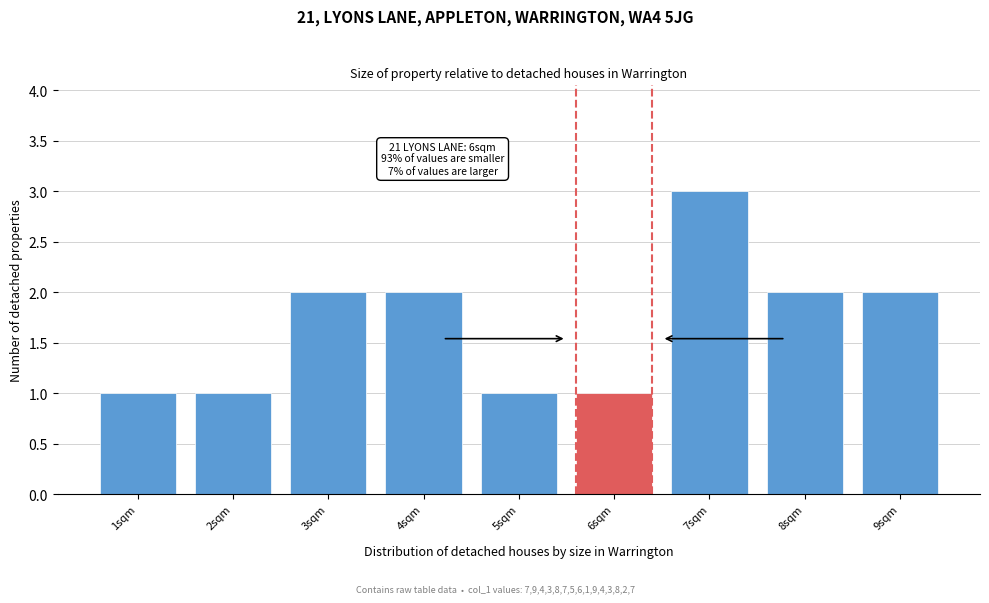

Reading left to right, transcribe all the data shown in this chart.

1	1	2	2	1	1	3	2	2